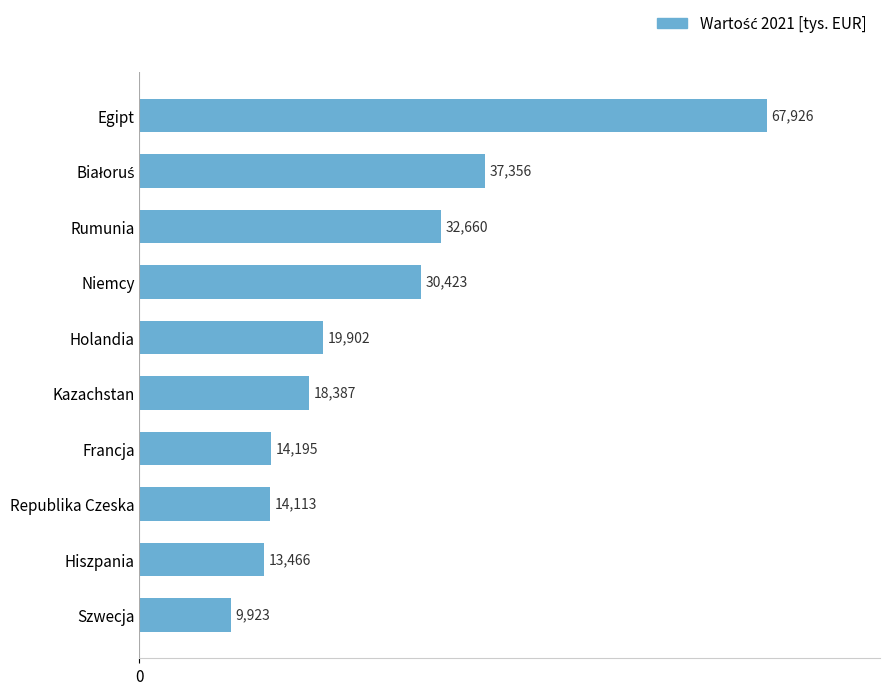

The value at Kazachstan is 12529.3. True or false?

False